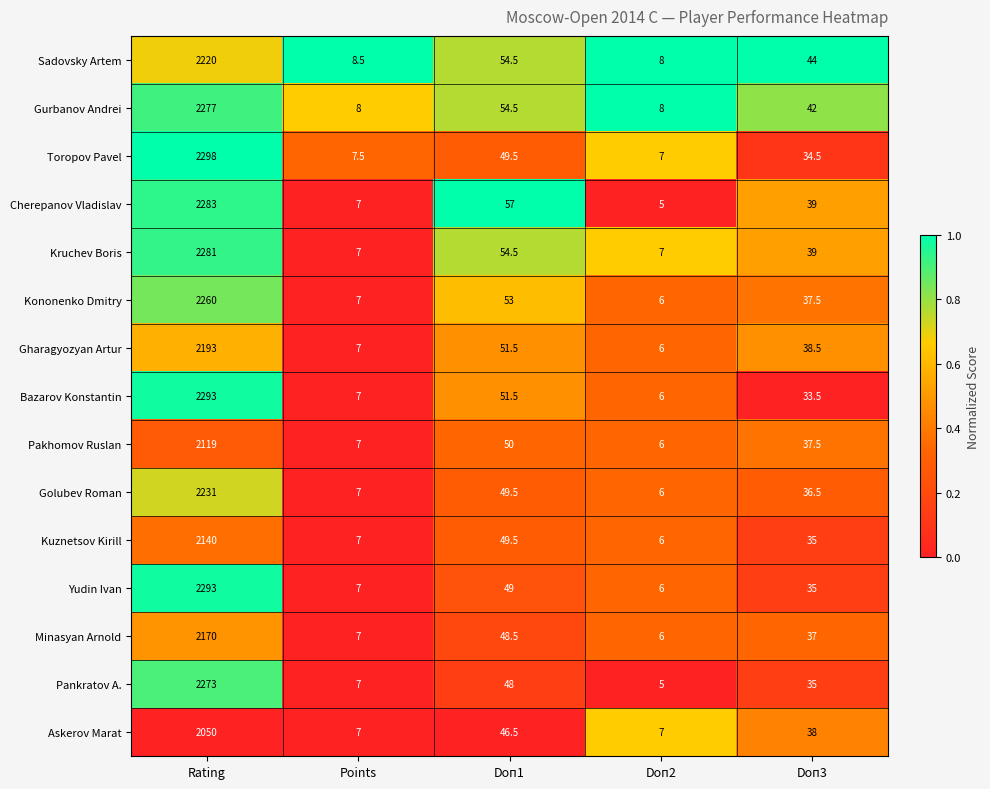

Is it true that Kononenko Dmitry equals 6.0 at Doп2?

True